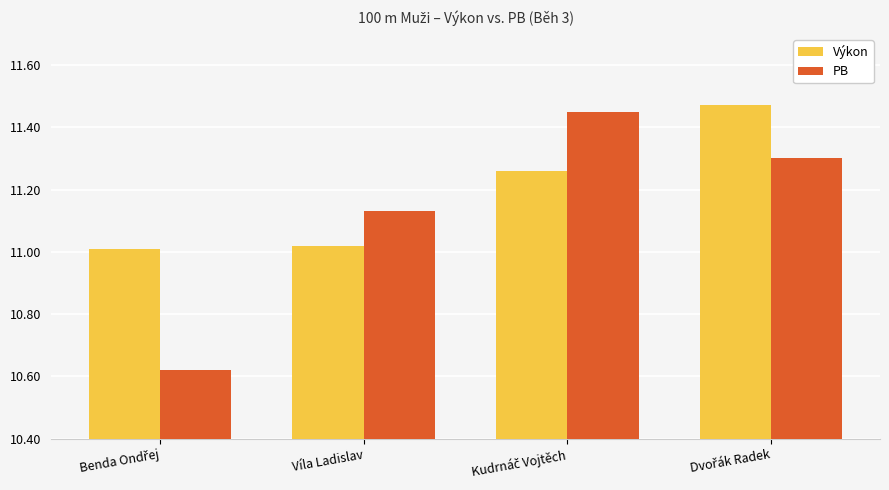

True or false: Výkon has a value of 19.0 at Víla Ladislav.

False